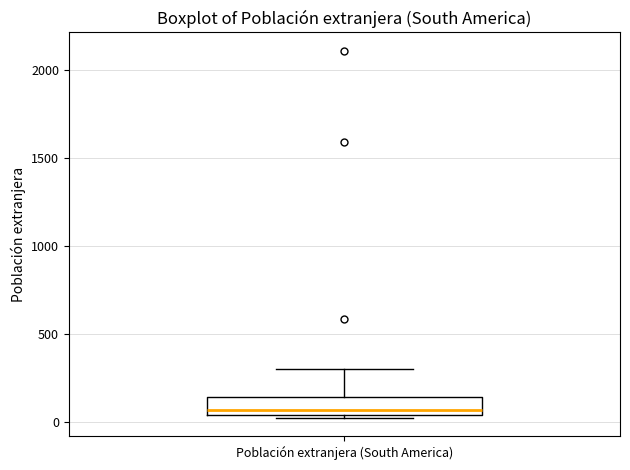

Where does the upper whisker of the box for Población extranjera (South America) end on the y-axis? The values are not printed on the chart, so give them approximately, as read against the axis.

300